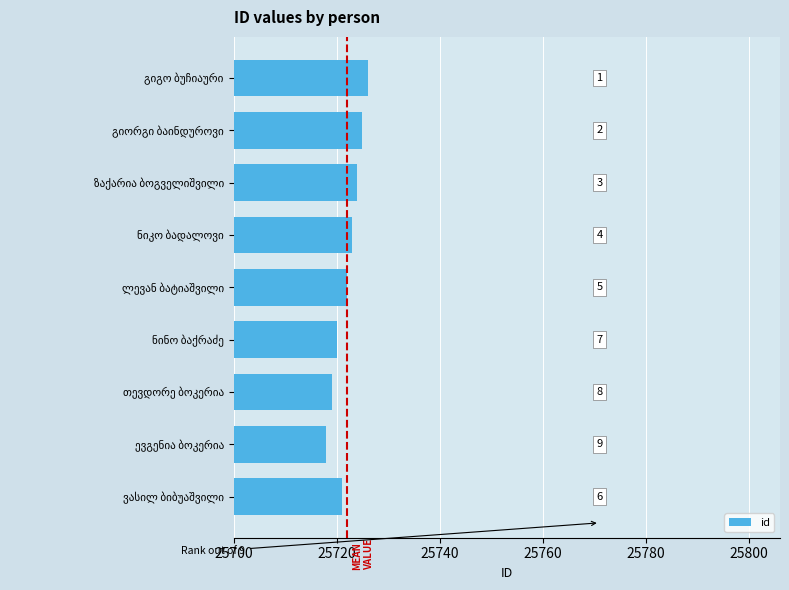

How many bars are there in total?

9